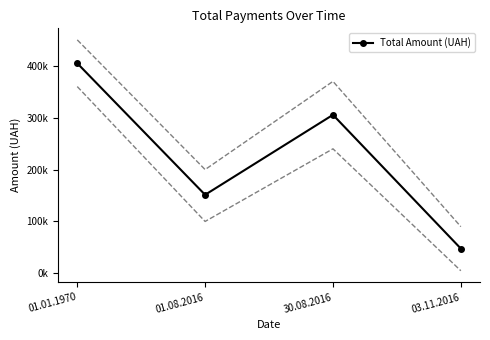

What is the change in value from 30.08.2016 to 03.11.2016?

-257776.9